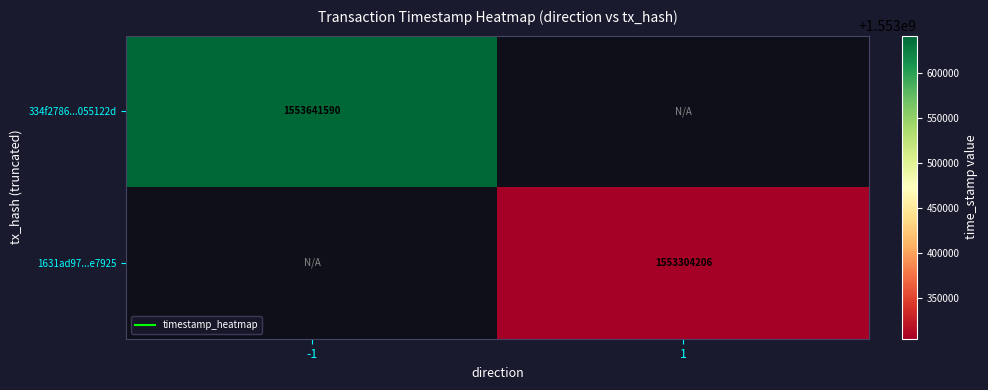

List the series in order of their peak value, highest first.

334f2786...055122d, 1631ad97...e7925